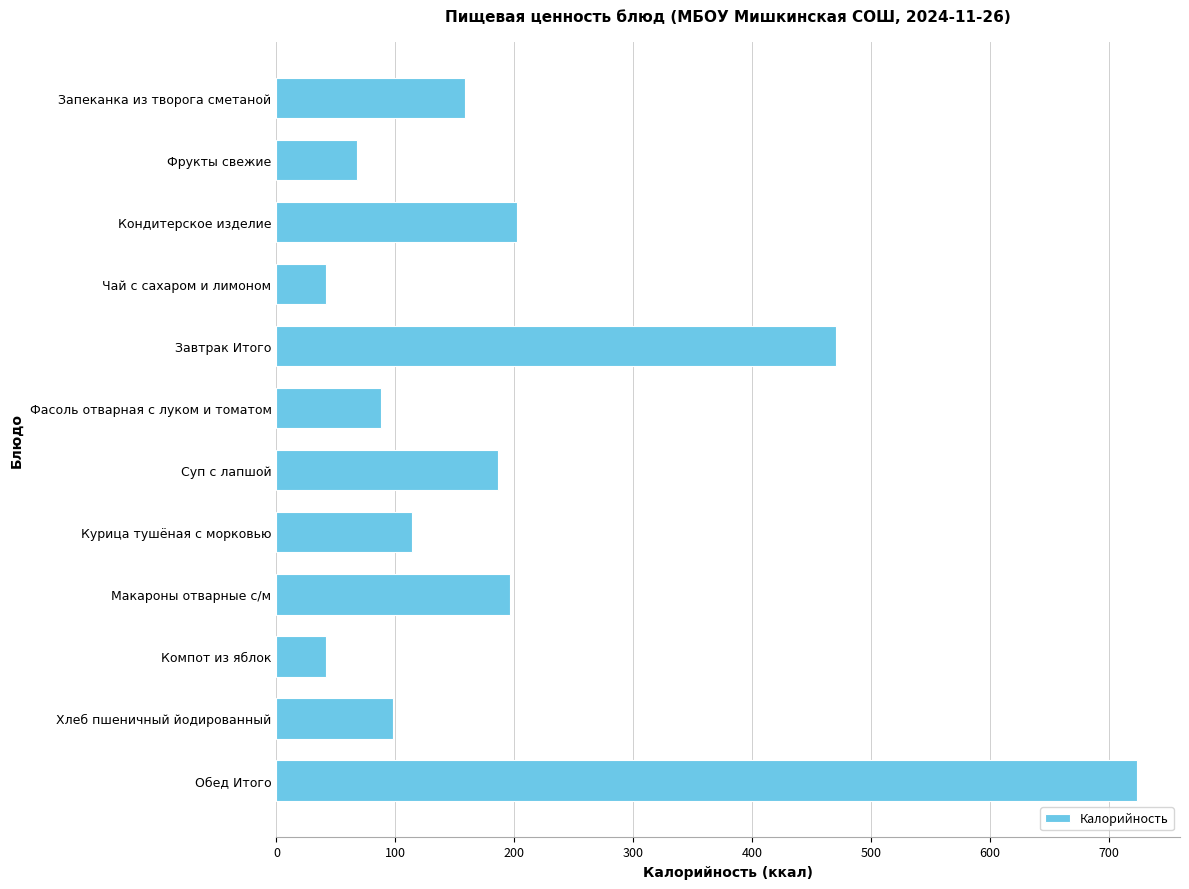

The value at Фрукты свежие is 67.6. True or false?

True